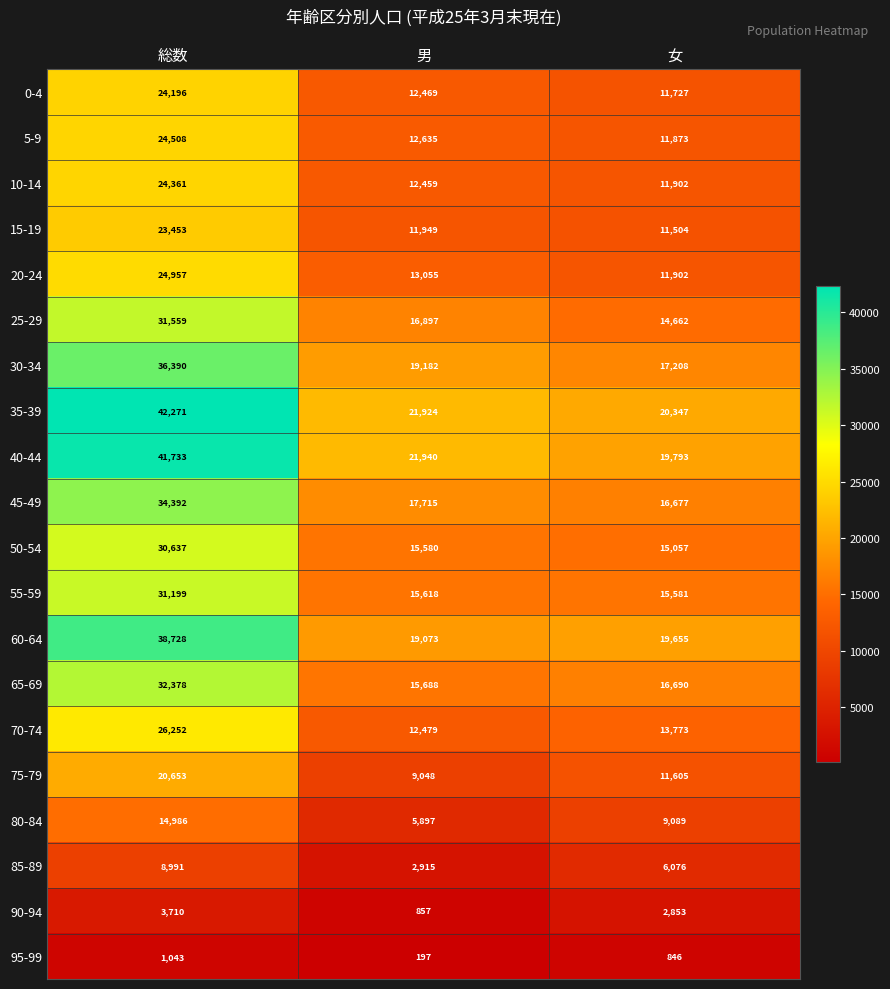

Which series changed the most between 総数 and 男?

35-39